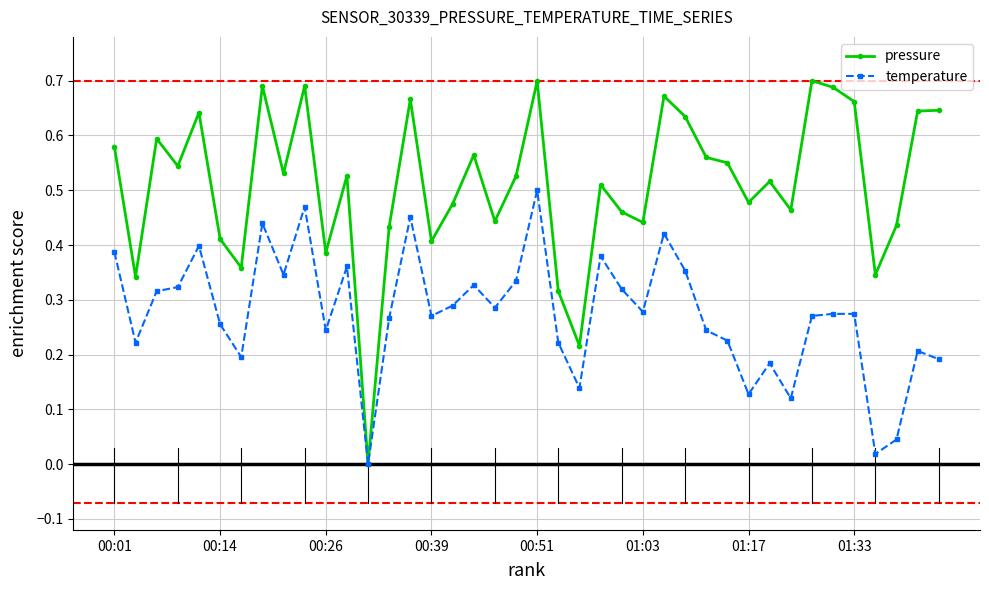

How many positive values does the pressure series have?

39